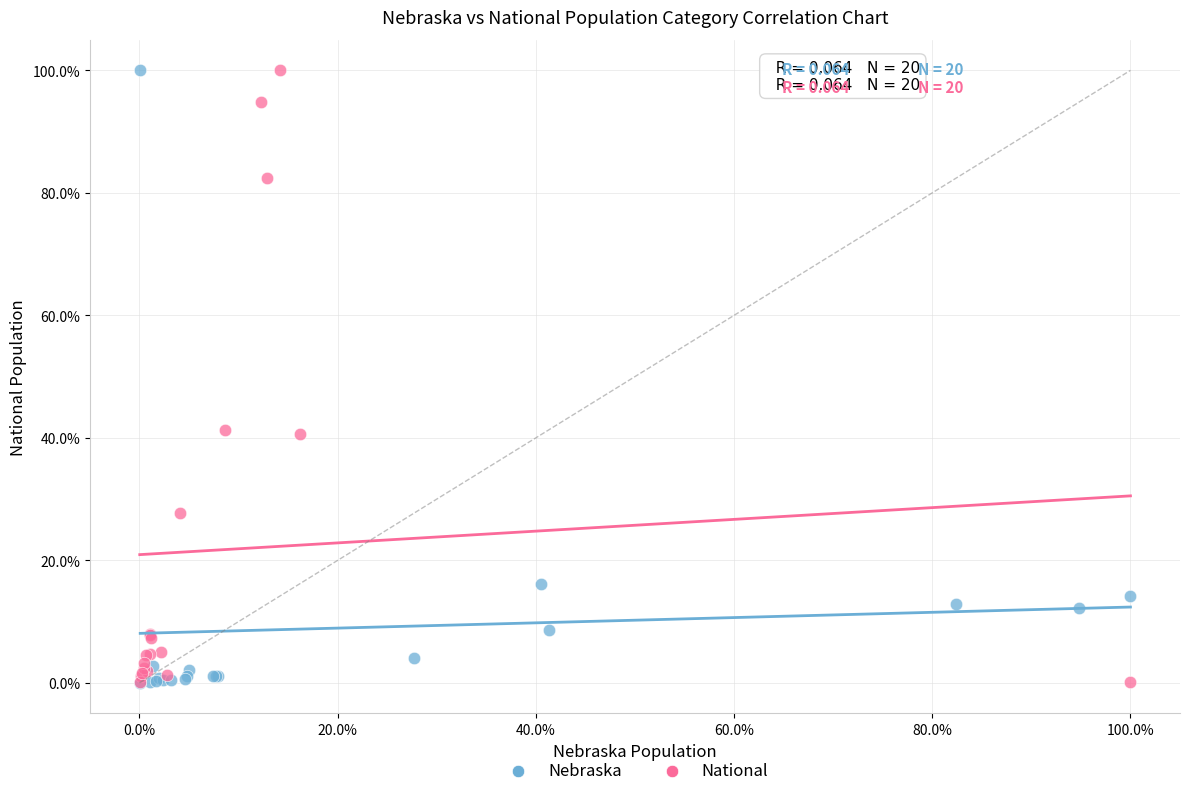

What are all the series names shown in the legend?

Nebraska, National